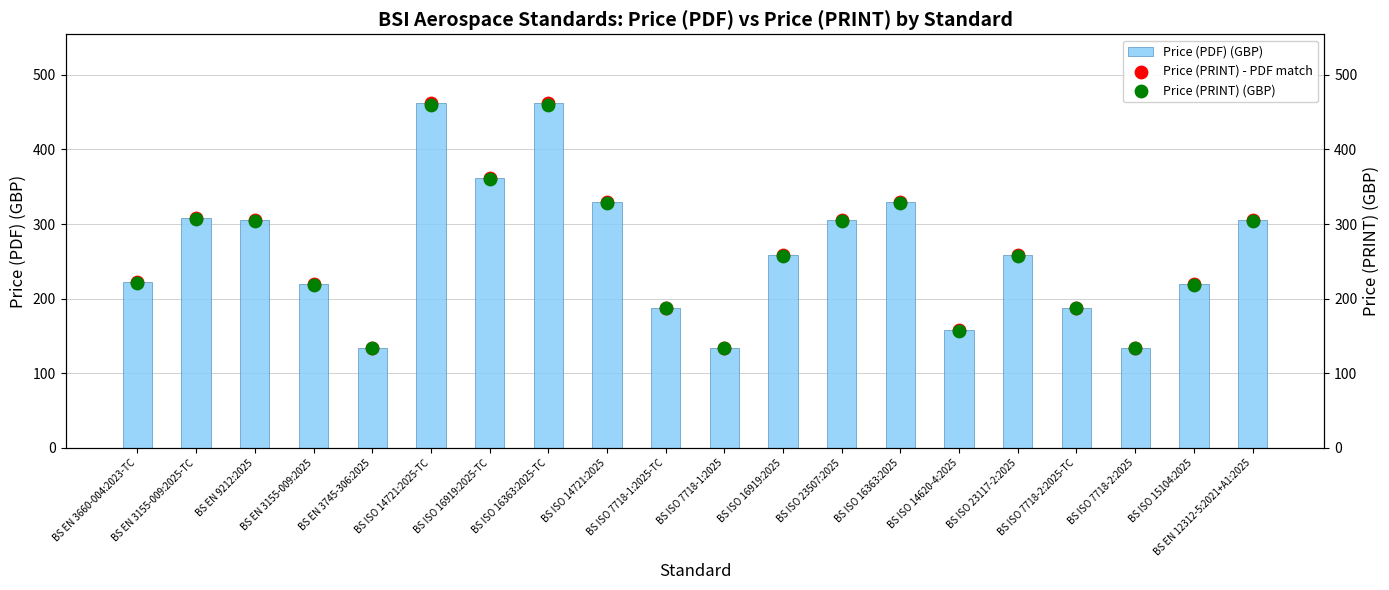

Is the value of Price (PDF) (GBP) at BS ISO 16363:2025 greater than the value of Price (PRINT) (GBP) at BS EN 3745-306:2025?

Yes